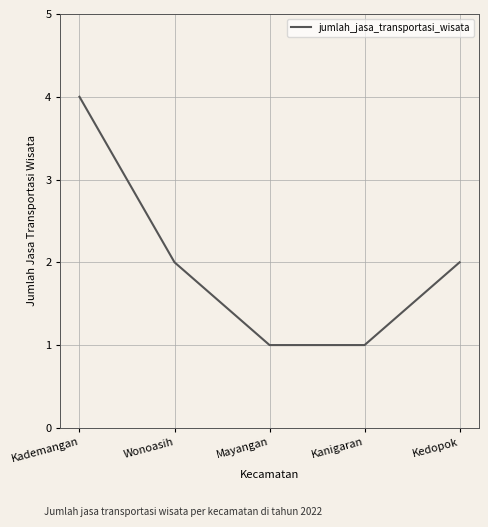

What is the difference between the values at Wonoasih and Kanigaran?

1